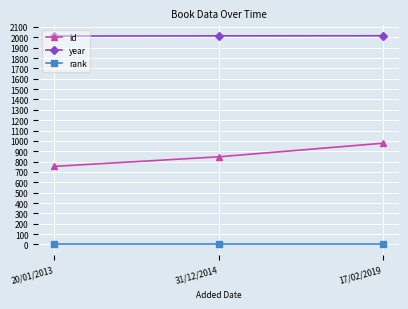

What is the label of the 1st point from the right?

17/02/2019